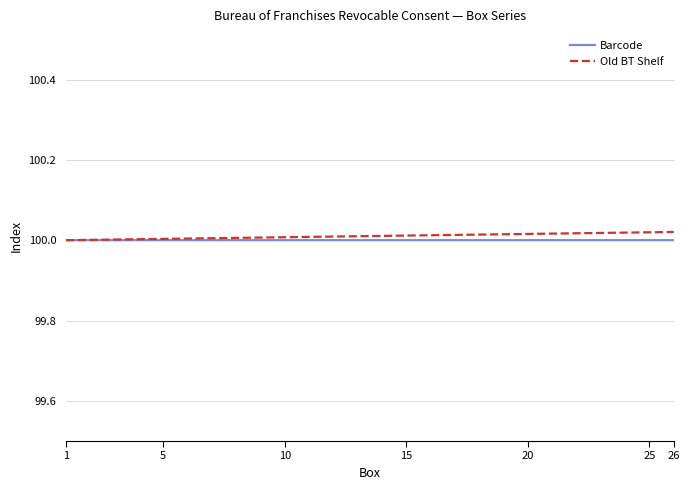

Reading right to left, list all the values displayed in this chart.

Barcode: 100.0	100.0	100.0	100.0	100.0	100.0	100.0	100.0	100.0	100.0	100.0	100.0	100.0	100.0	100.0	100.0	100.0	100.0	100.0	100.0	100.0	100.0	100.0	100.0	100.0	100.0
Old BT Shelf: 100.0	100.0	100.0	100.0	100.0	100.0	100.0	100.0	100.0	100.0	100.0	100.0	100.0	100.0	100.0	100.0	100.0	100.0	100.0	100.0	100.0	100.0	100.0	100.0	100.0	100.0